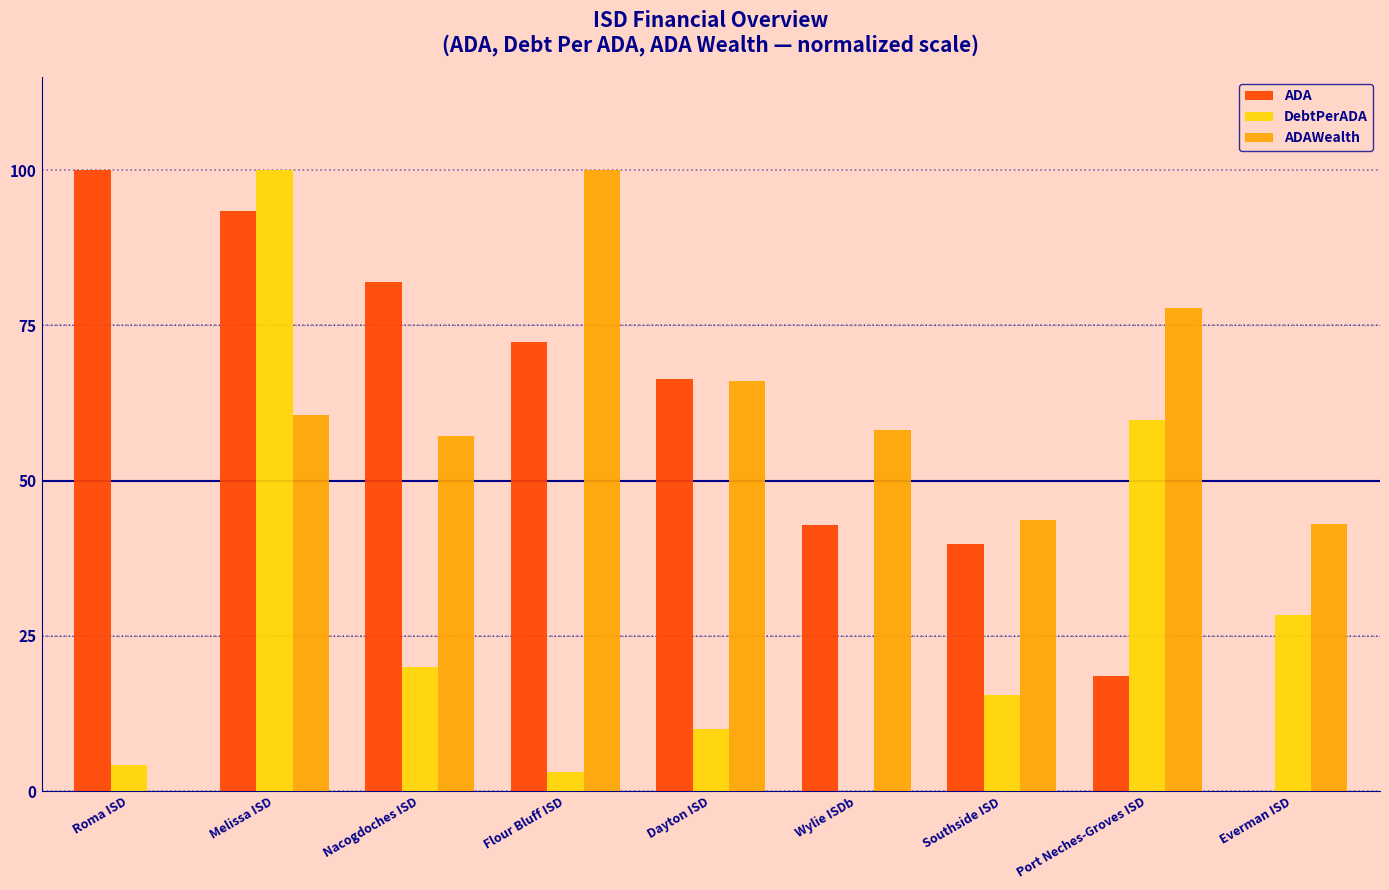

Is it true that DebtPerADA equals 10.0 at Dayton ISD?

True